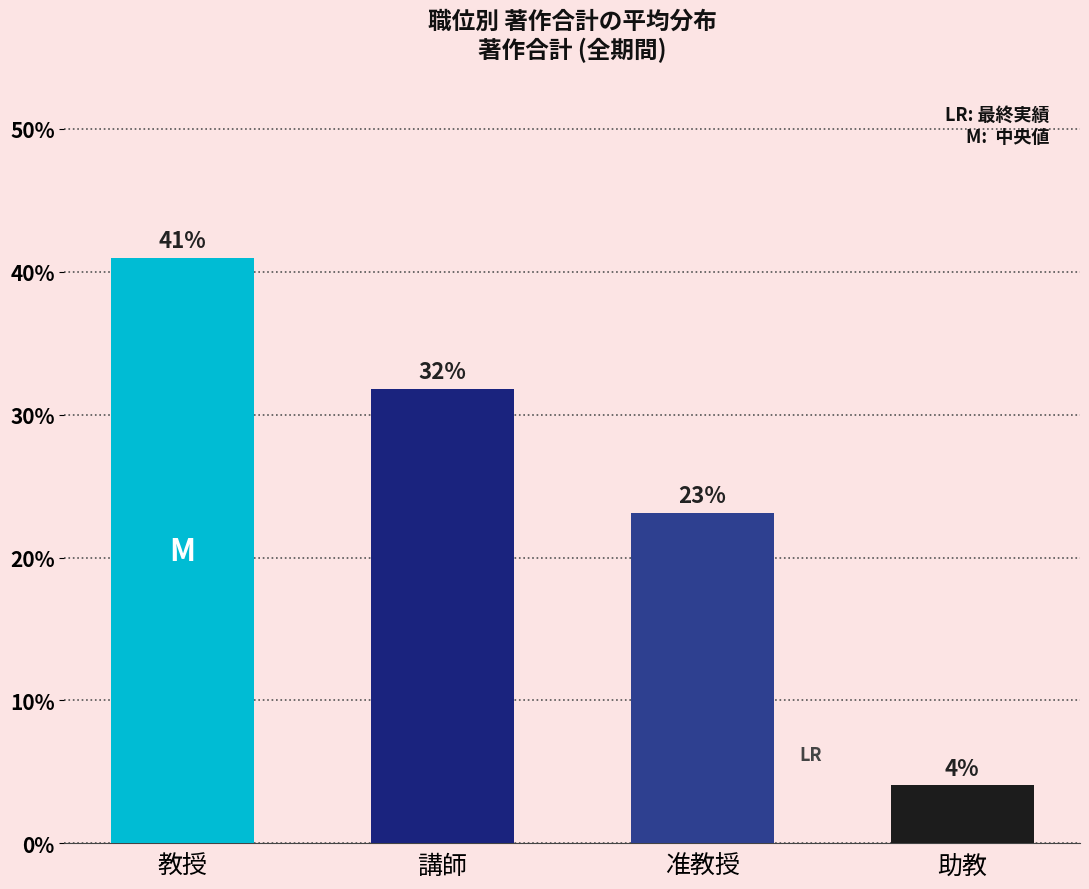

Rank the categories by value from lowest to highest.

助教, 准教授, 講師, 教授